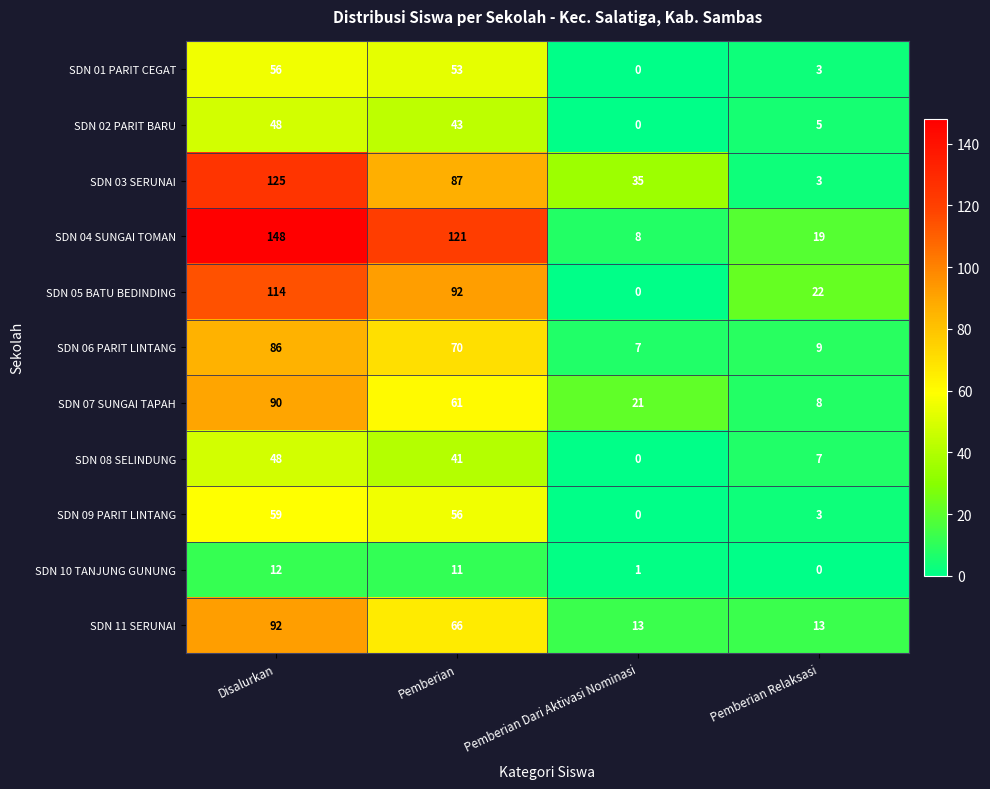

Where is SDN 07 SUNGAI TAPAH nearest to the value 49?

Pemberian